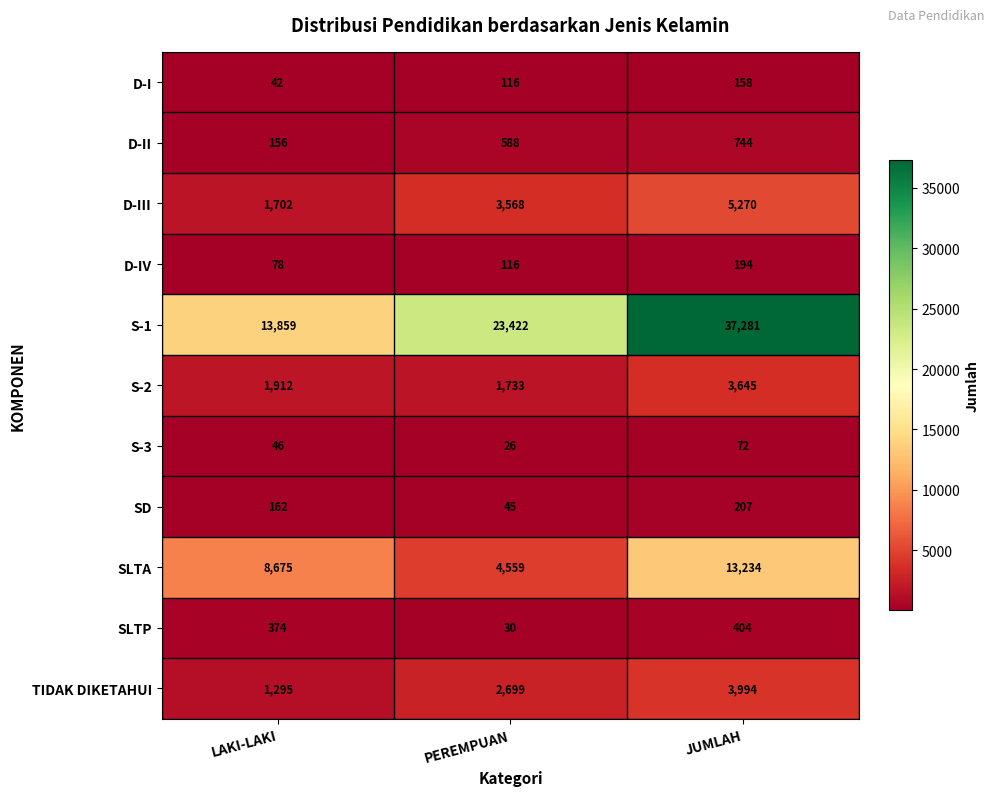

Which category has the lowest value in the S-2 series?

PEREMPUAN